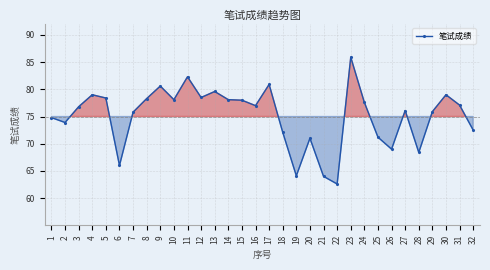

What is the change in value from 7 to 21?

-11.8